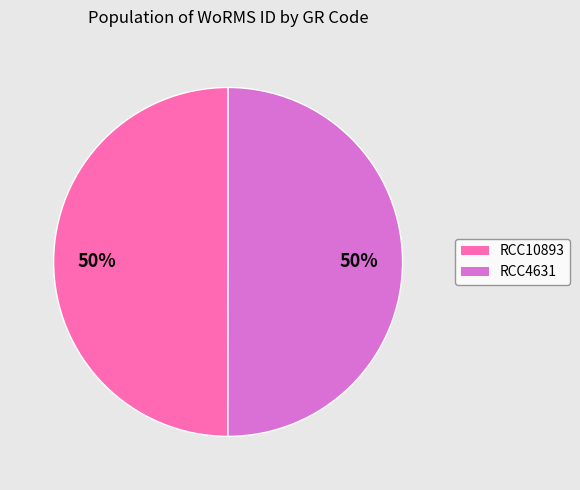

Is it true that RCC10893 is 50% of the pie?

True